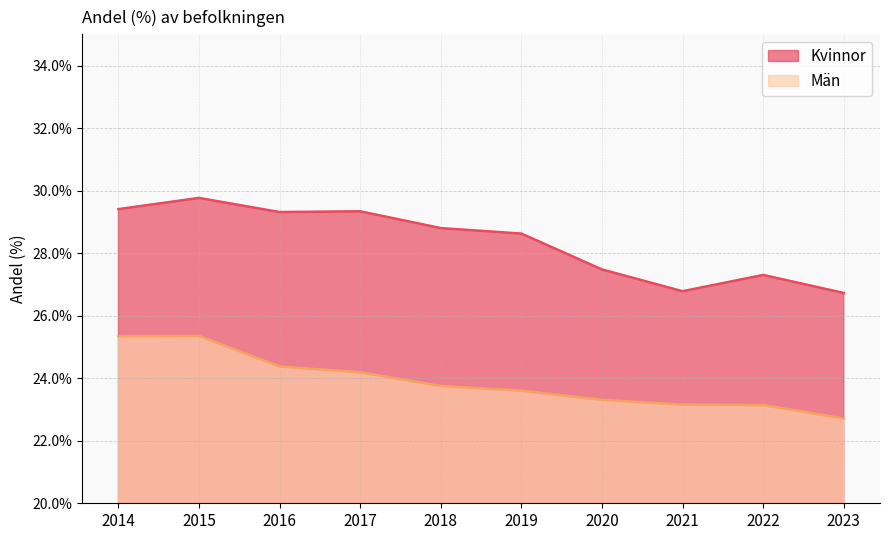

Count the Kvinnor values in the range 0 to 1.

10